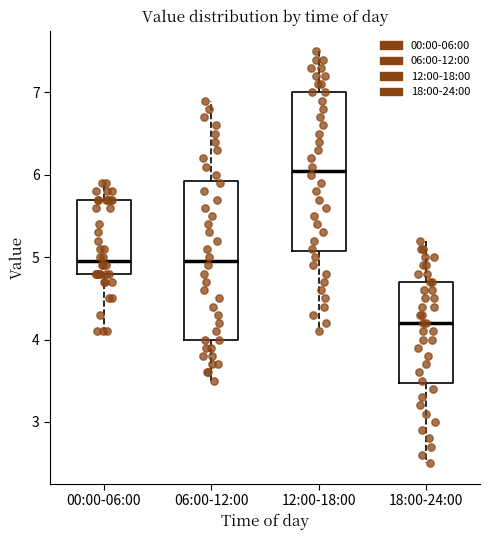

Reading left to right, transcribe this box plot: for each box, give where its median line is, the range the box spans, and where its two whiskers end, as read against the y-axis. The values are not printed on the chart, so give them approximately, as read against the axis.

00:00-06:00: median 5.0, box 4.8 to 5.7, whiskers 4.1 to 5.9
06:00-12:00: median 5.0, box 4.0 to 5.9, whiskers 3.5 to 6.9
12:00-18:00: median 6.1, box 5.1 to 7.0, whiskers 4.1 to 7.5
18:00-24:00: median 4.2, box 3.5 to 4.7, whiskers 2.5 to 5.2